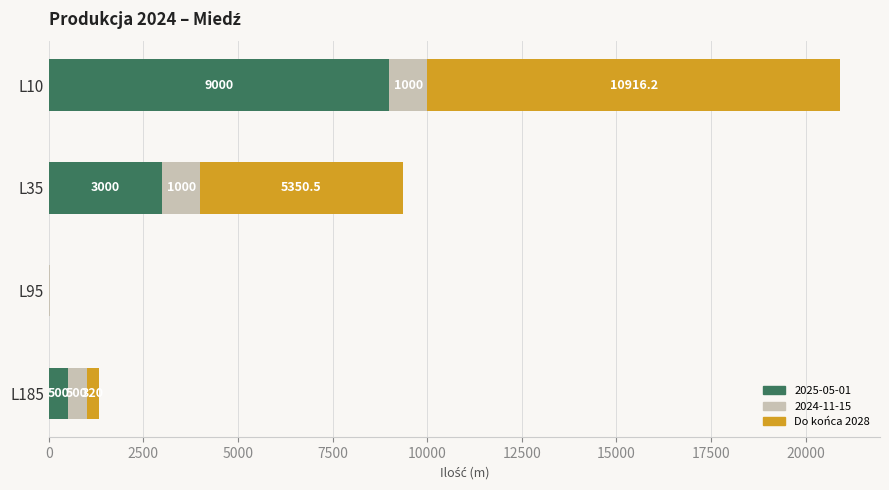

How many series are shown in this chart?

3